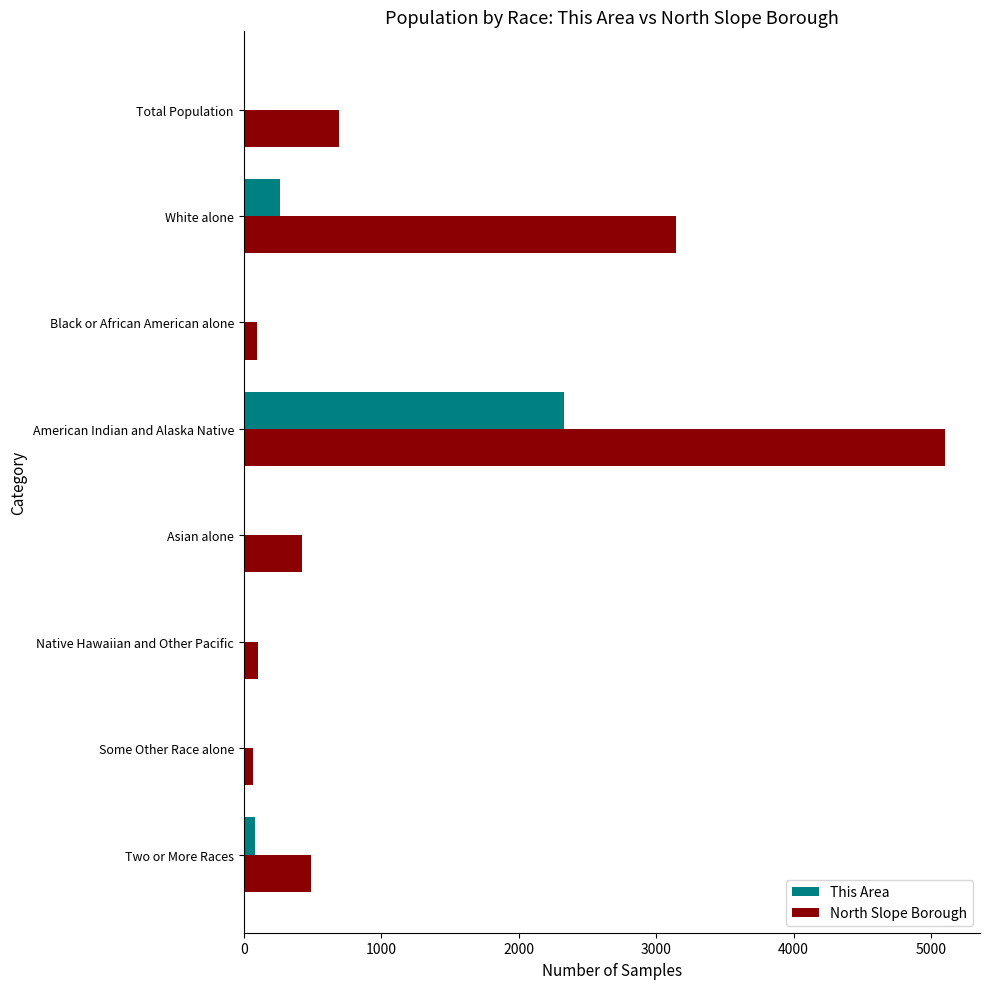

What is the sum of all North Slope Borough values?

10120